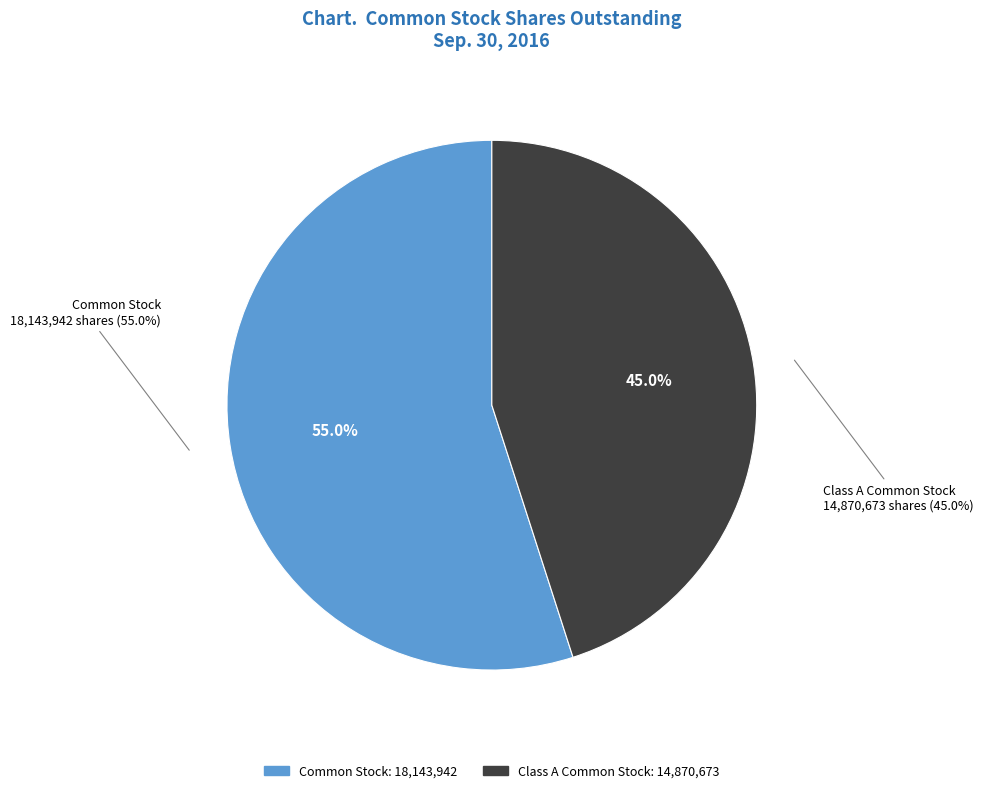

To the nearest percent, what is the difference between the largest and smallest slice percentages?

10%